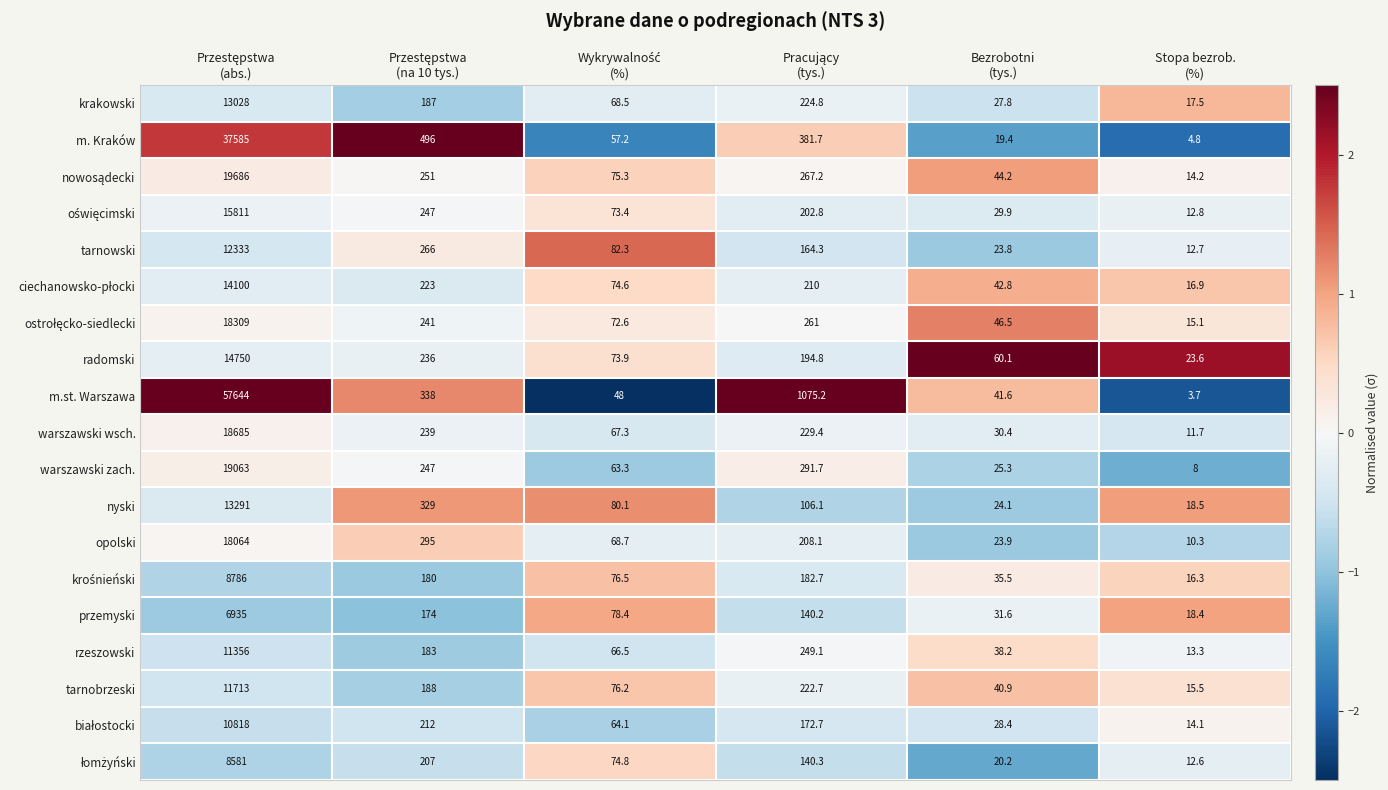

Which series has the largest range (max minus min)?

m.st. Warszawa